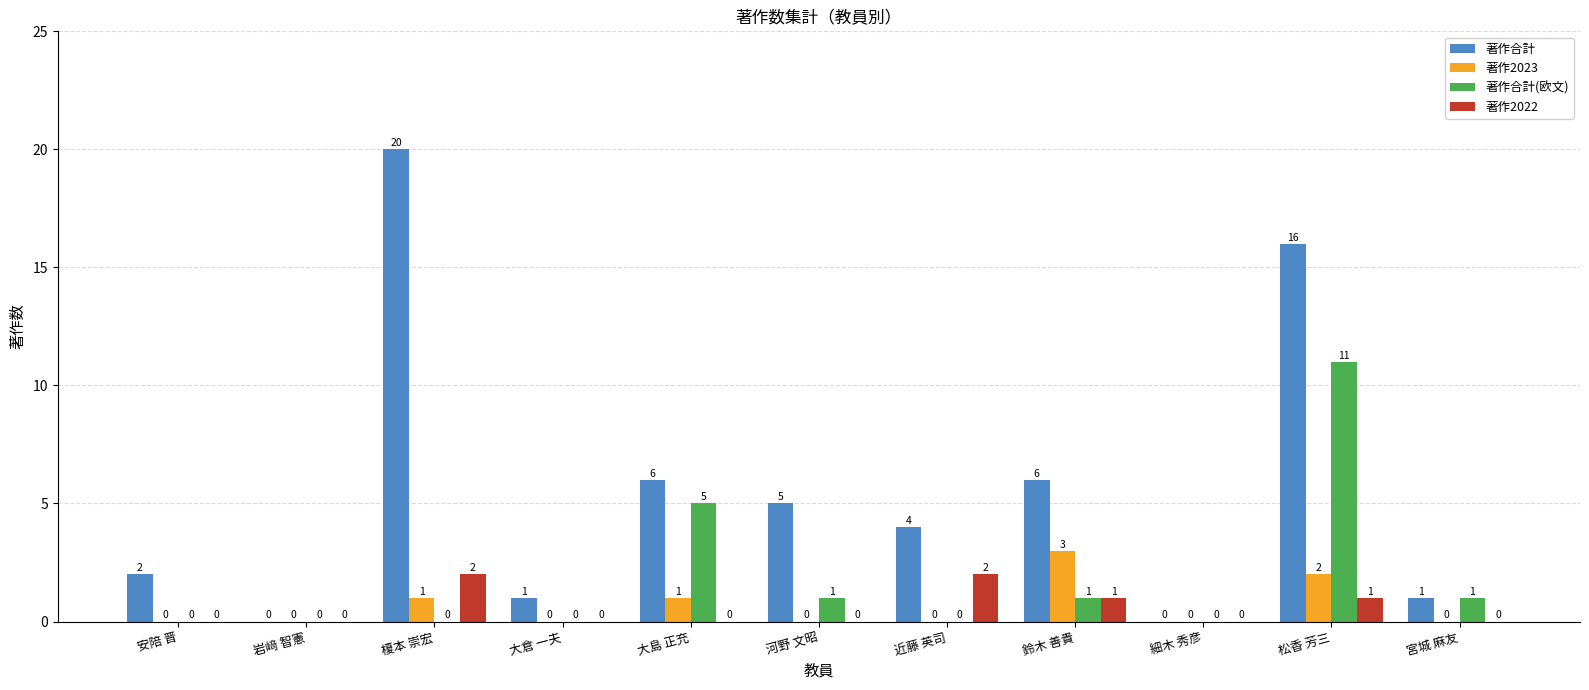

What is the sum of all 著作2022 values?

6